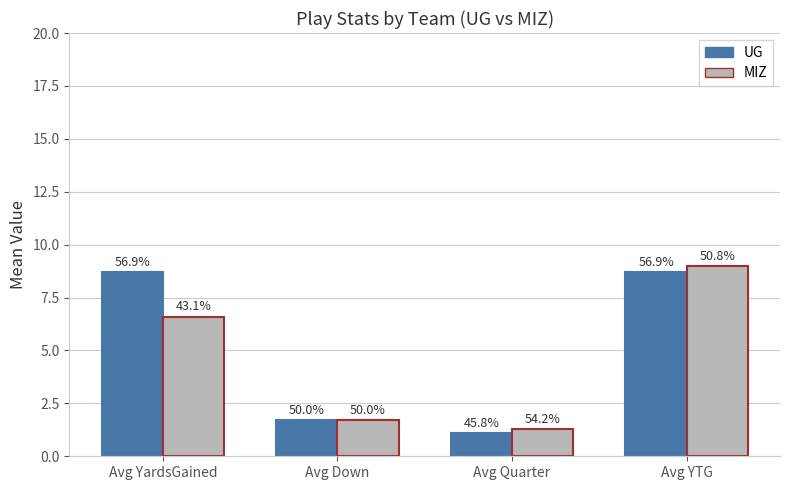

What are all the series names shown in the legend?

UG, MIZ